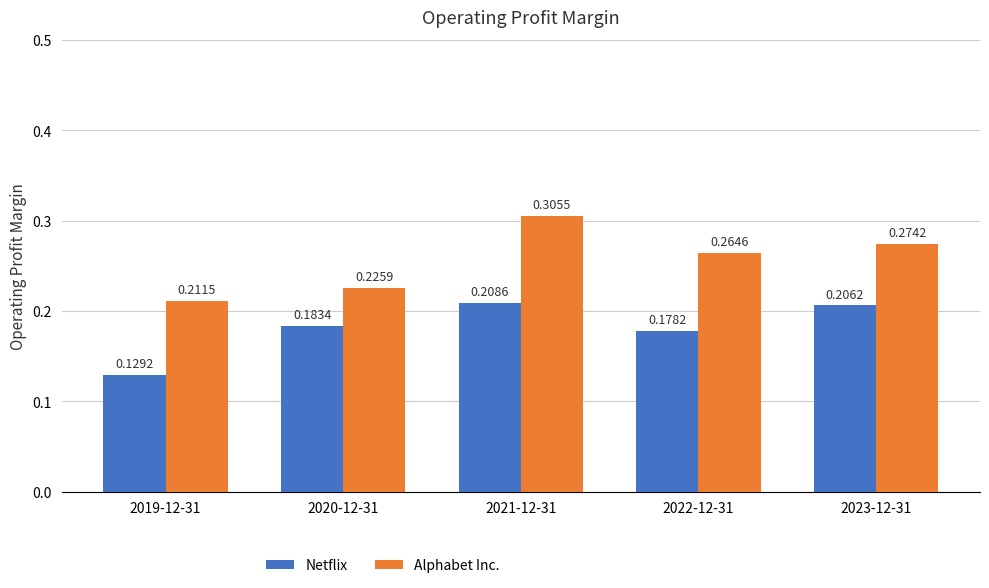

Where is Alphabet Inc. nearest to the value 0?

2019-12-31